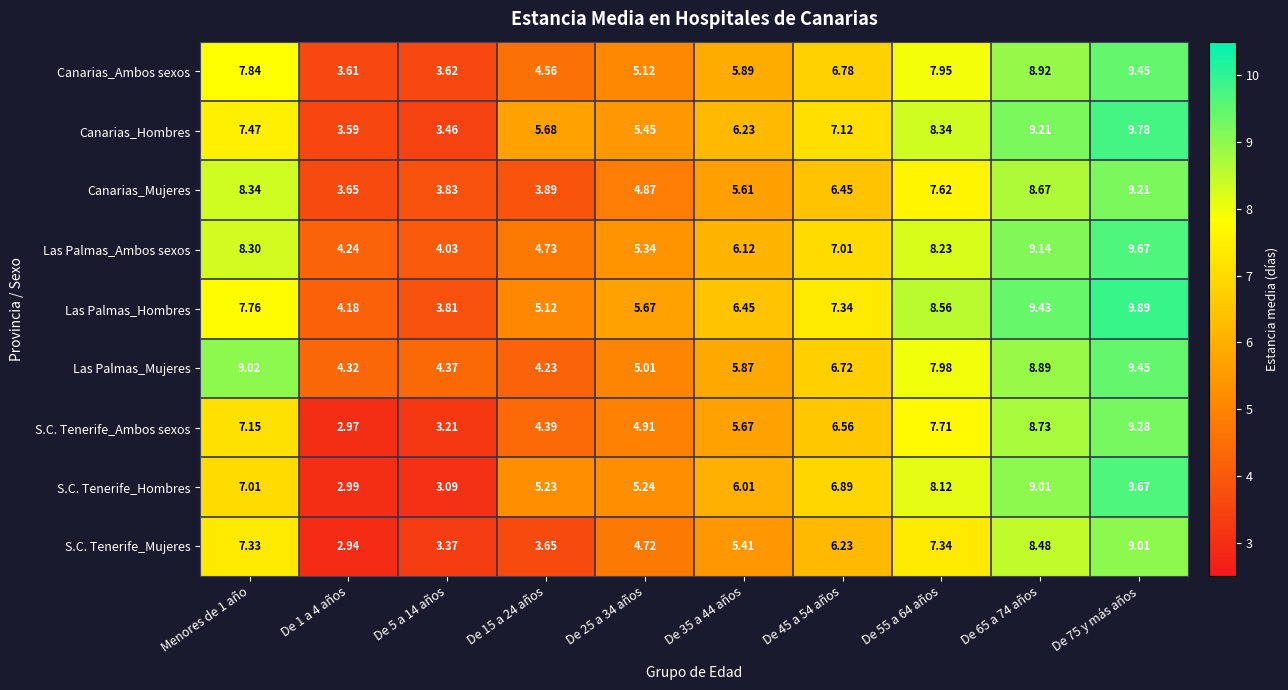

Which series has the widest spread of values?

S.C. Tenerife_Hombres